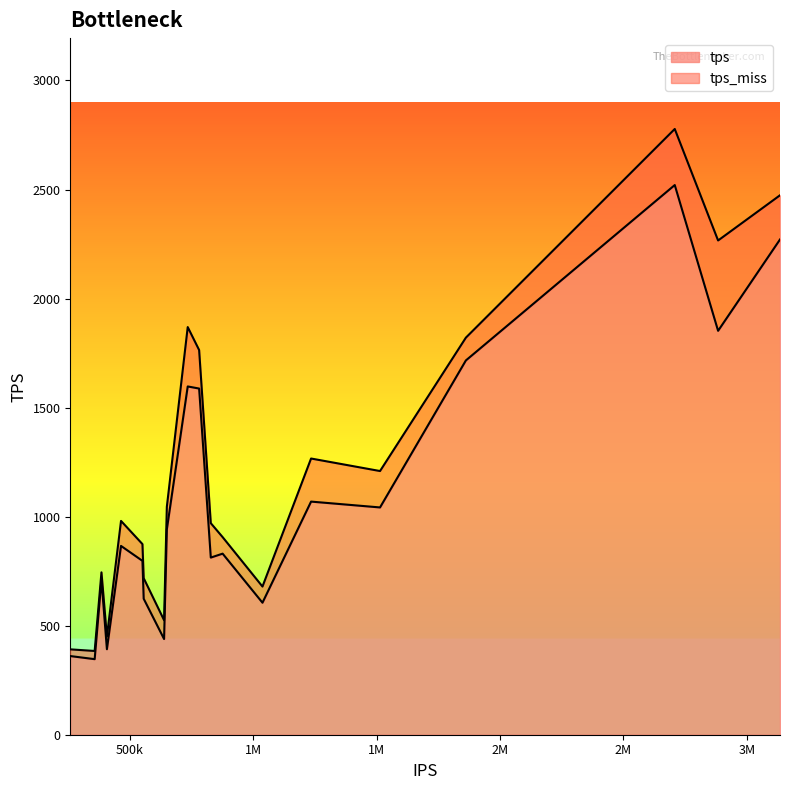

What are all the series names shown in the legend?

tps, tps_miss